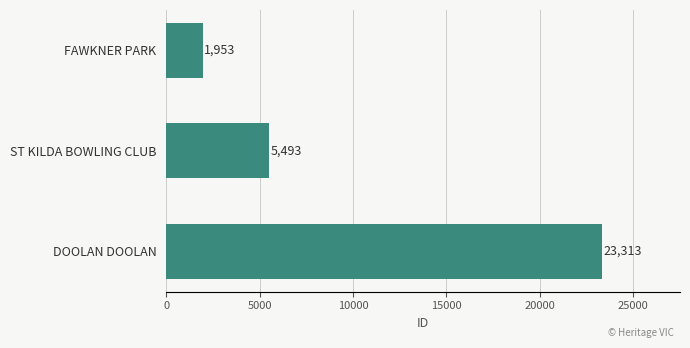

Reading top to bottom, transcribe all the data shown in this chart.

FAWKNER PARK=1953	ST KILDA BOWLING CLUB=5493	DOOLAN DOOLAN=23313